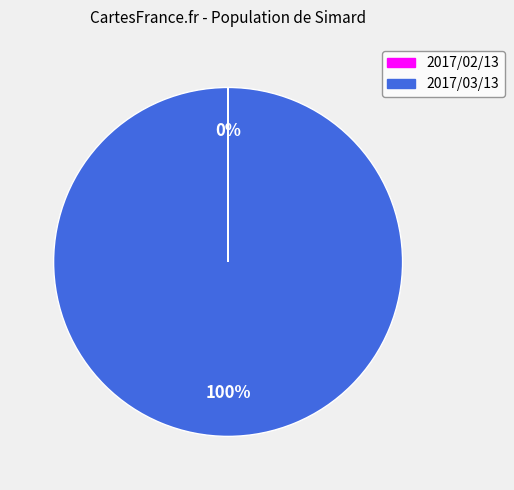

To the nearest percent, what is the average slice percentage?

50%